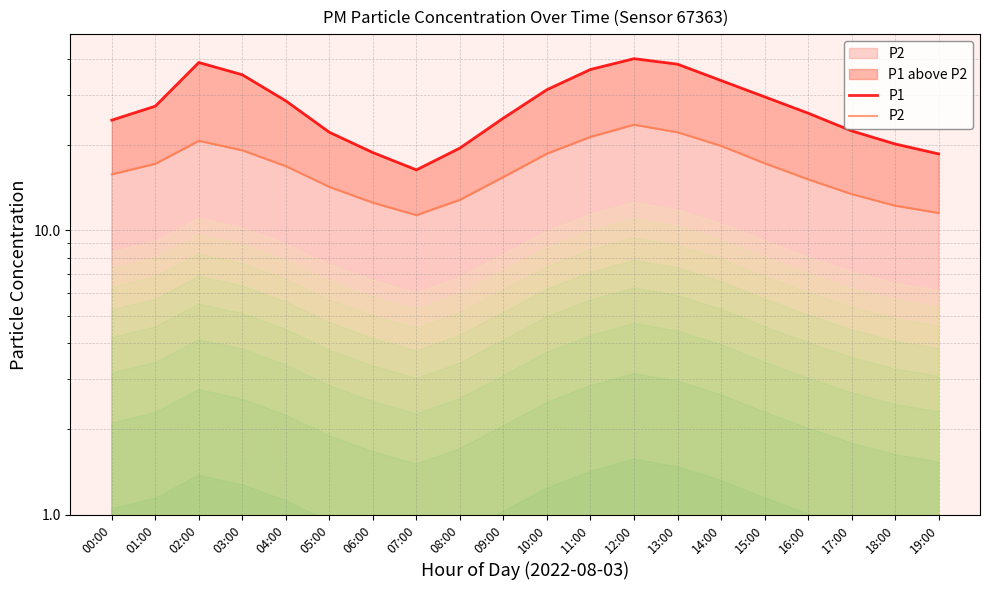

Is it true that P2 equals 17.2 at 15:00?

True